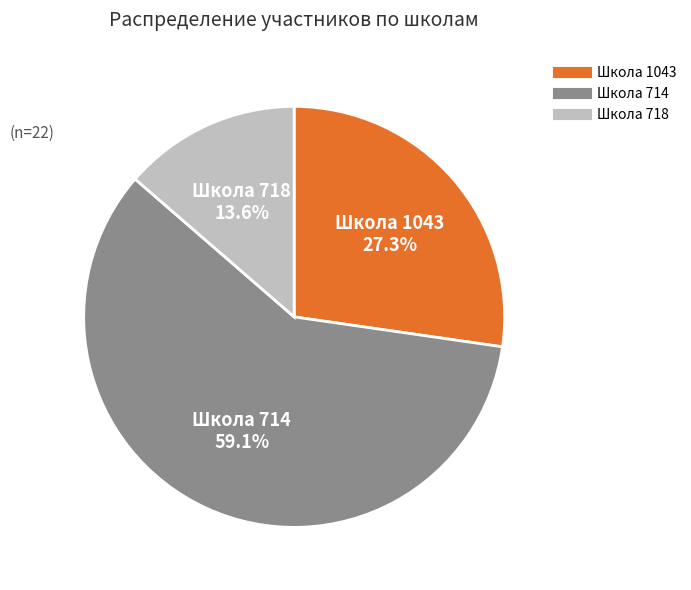

To the nearest percent, what percentage of the pie is Школа 714?

59%